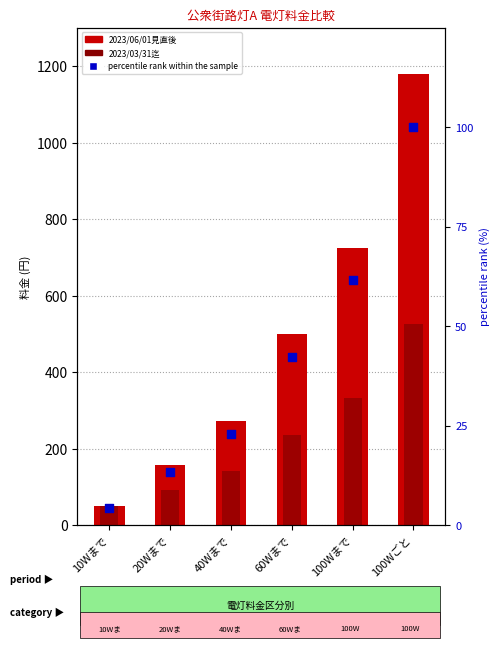

At how many categories does at least one series exceed 992?

1